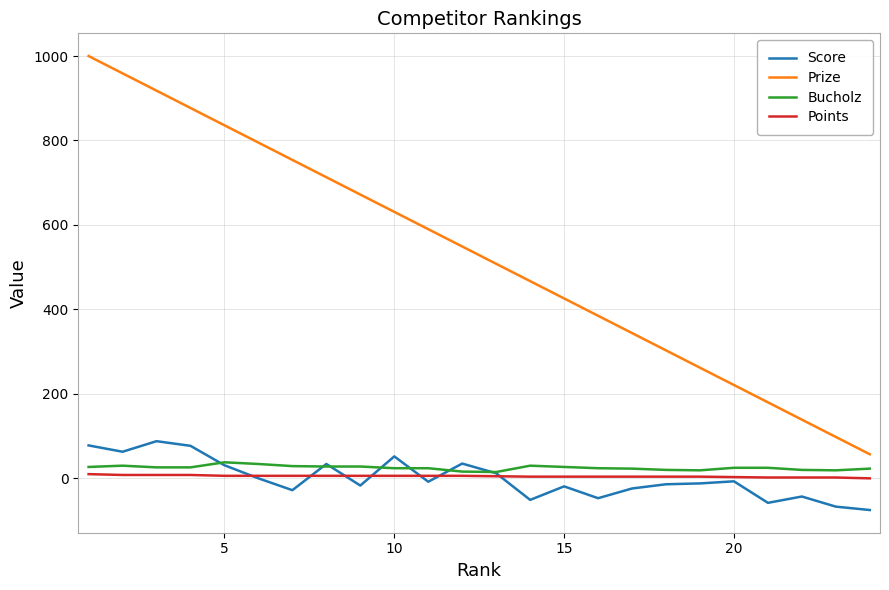

Which series ends up on top after the final intersection of Bucholz and Score?

Bucholz